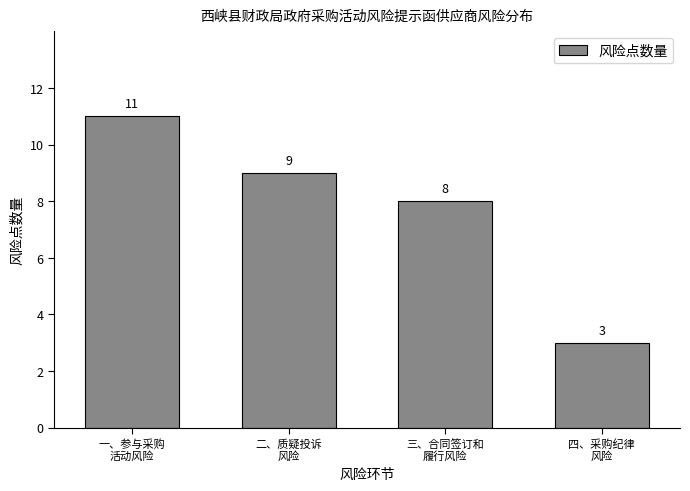

Reading left to right, list all the values displayed in this chart.

11	9	8	3